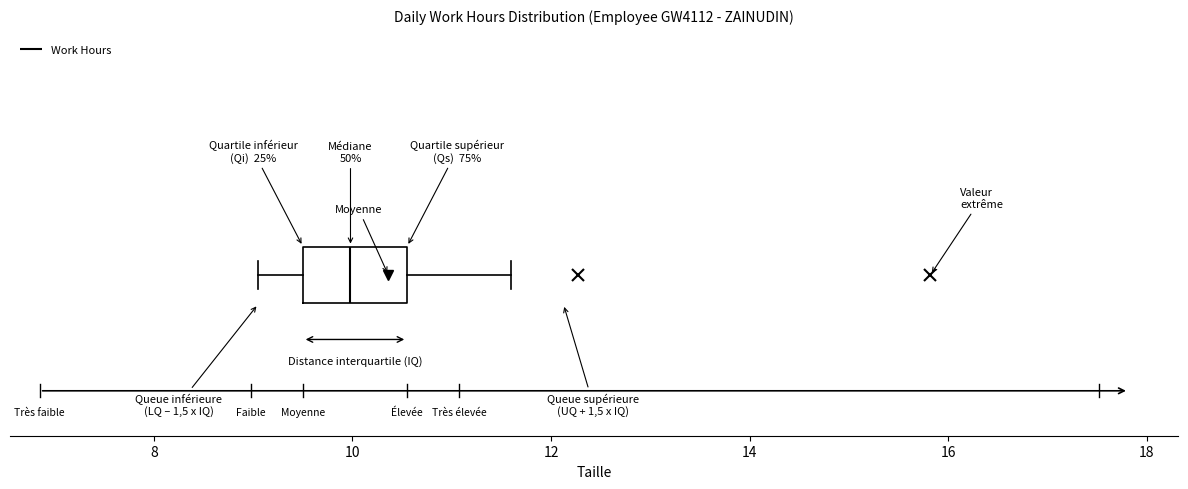

Transcribe this box plot: give where the median line is, the range the box spans, and where the two whiskers end, as read against the x-axis. The values are not printed on the chart, so give them approximately, as read against the axis.

median 10.0, box 9.6 to 10.6, whiskers 9.0 to 11.6